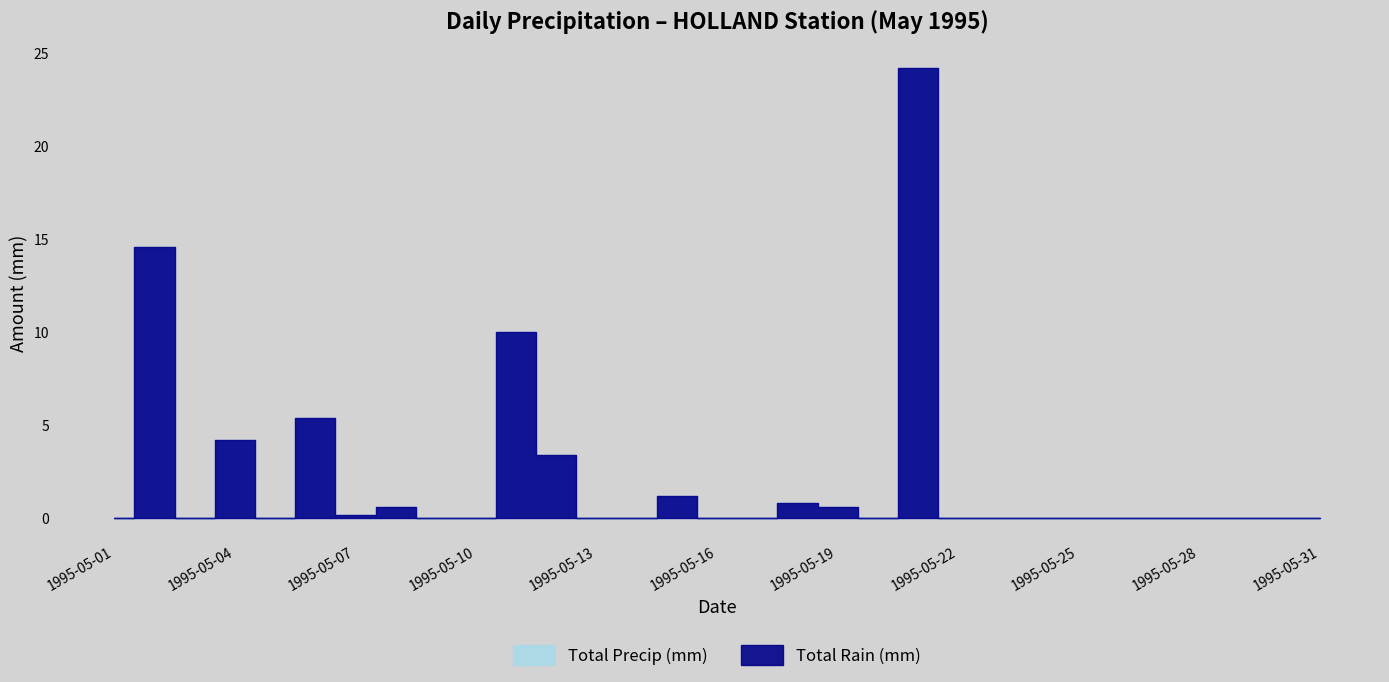

True or false: Total Rain (mm) and Total Precip (mm) cross at least once.

False